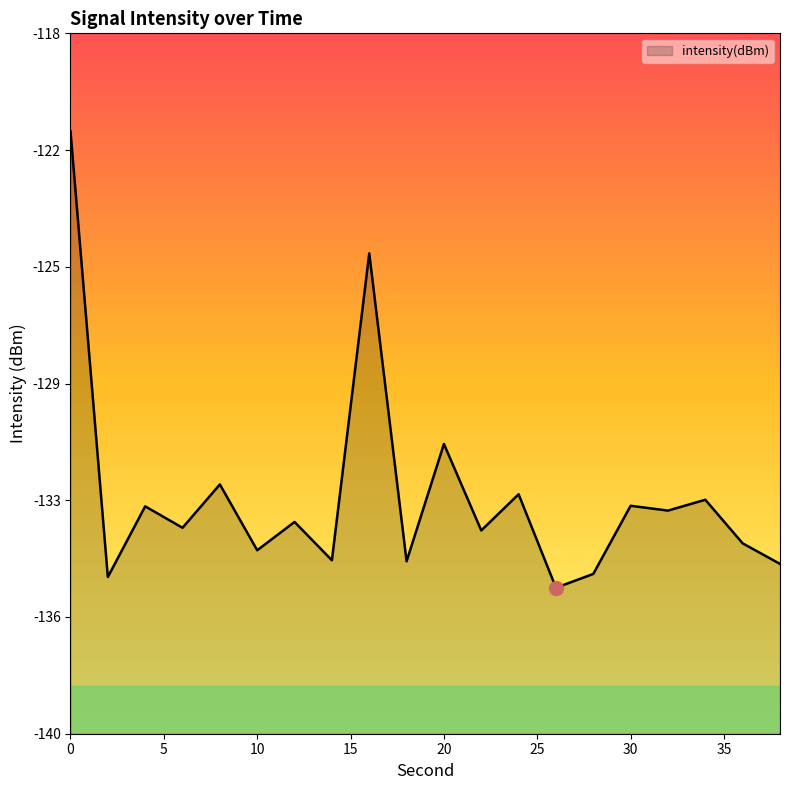

What is the greatest value displayed?

-121.1